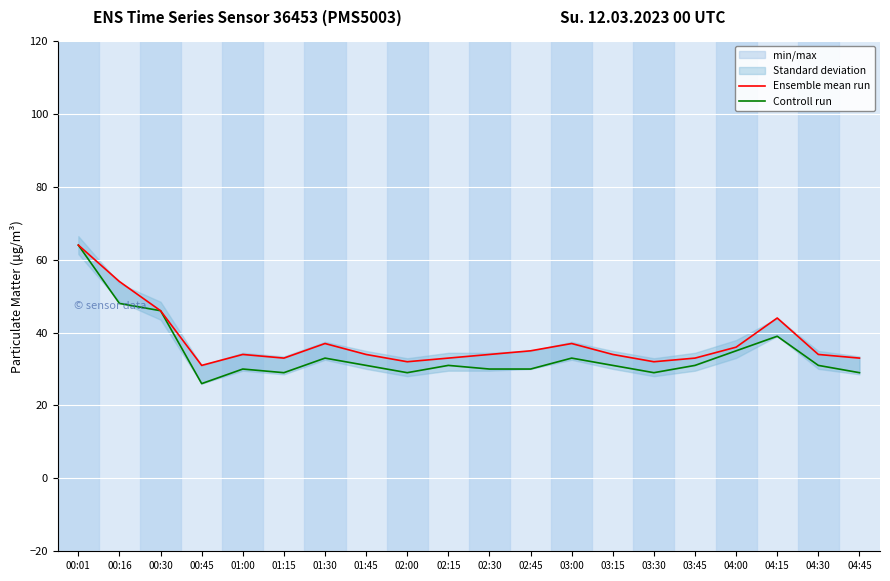

List the labels in order of Ensemble mean run value, largest first.

00:01, 00:16, 00:30, 04:15, 01:30, 03:00, 04:00, 02:45, 01:00, 01:45, 02:30, 03:15, 04:30, 01:15, 02:15, 03:45, 04:45, 02:00, 03:30, 00:45